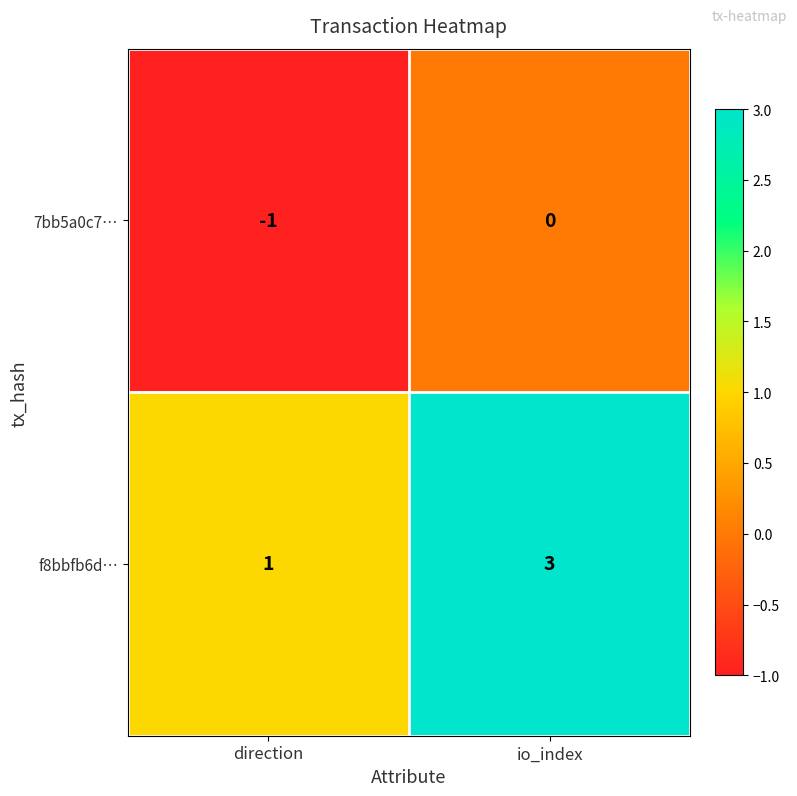

Reading left to right, transcribe all the data shown in this chart.

7bb5a0c7…: direction=-1	io_index=0
f8bbfb6d…: direction=1	io_index=3